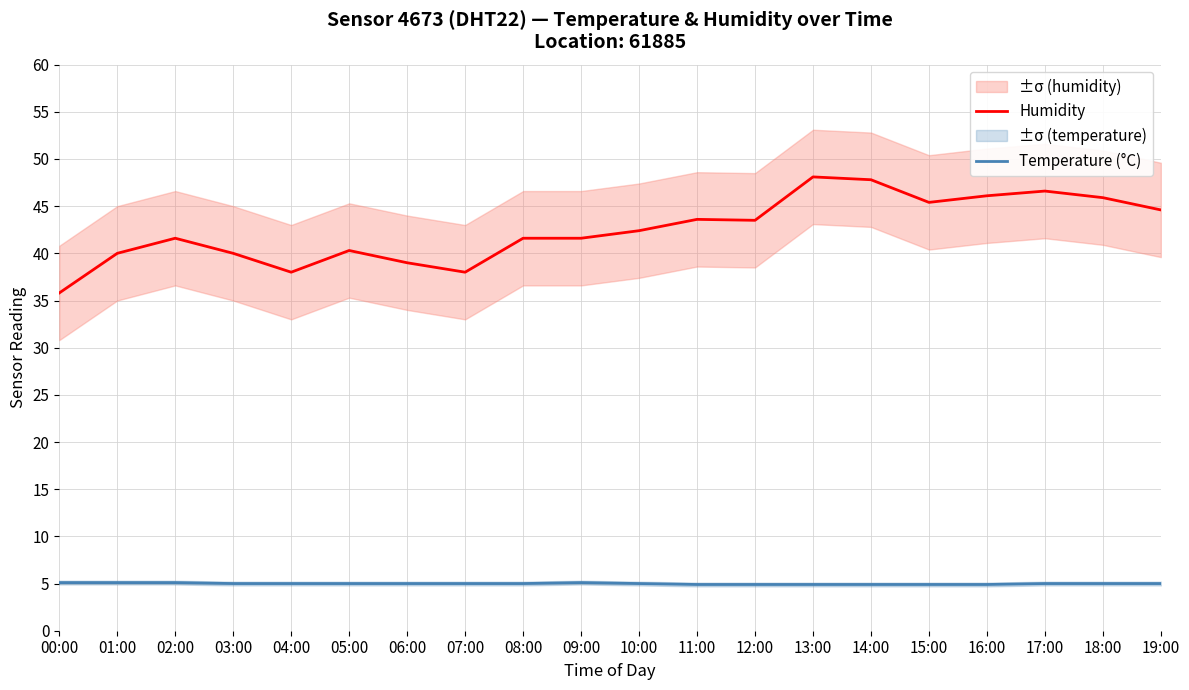

How many data points does each series have?

20